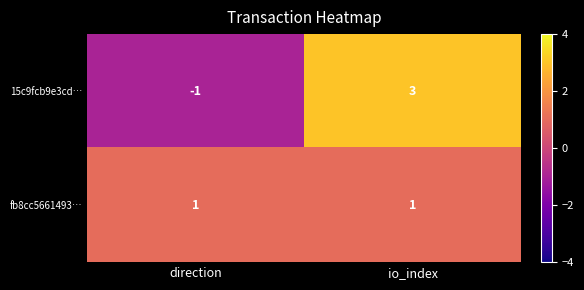

True or false: 15c9fcb9e3cd… has a value of 5 at io_index.

False